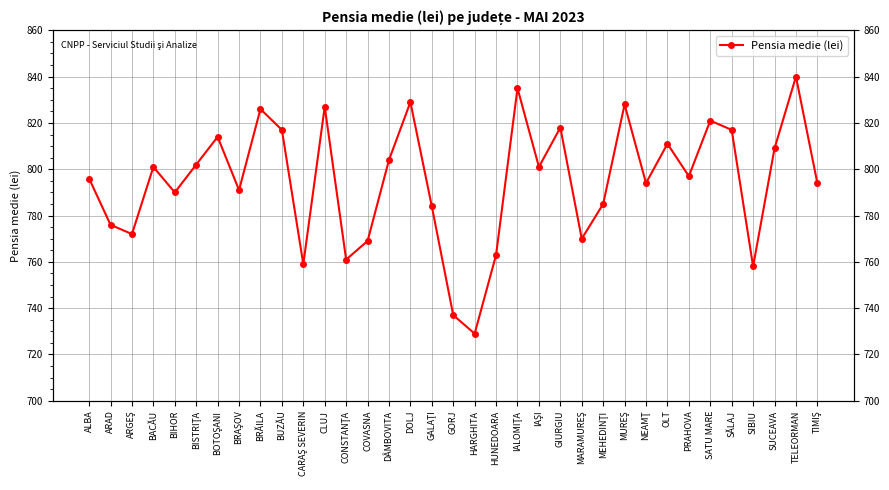

True or false: there are more than 2 points higher than both neighbors.

True